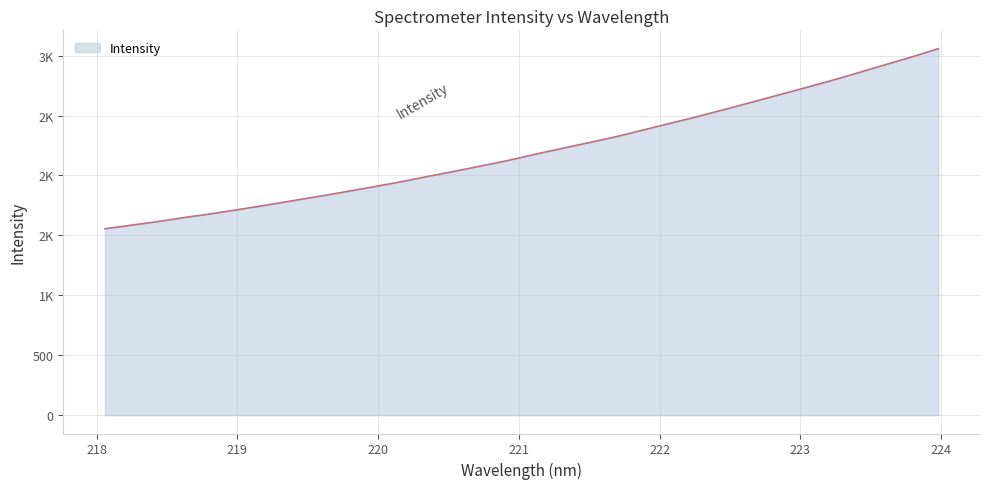

Does the chart display data point markers on the line(s)?

No